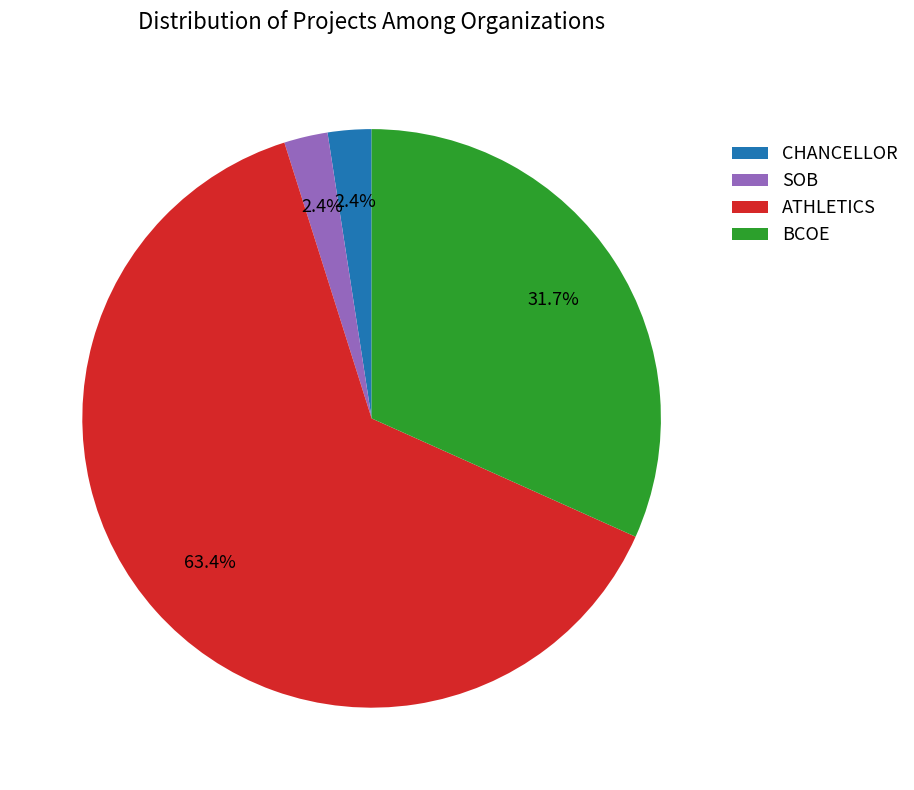

What is the largest slice in the pie chart?

ATHLETICS